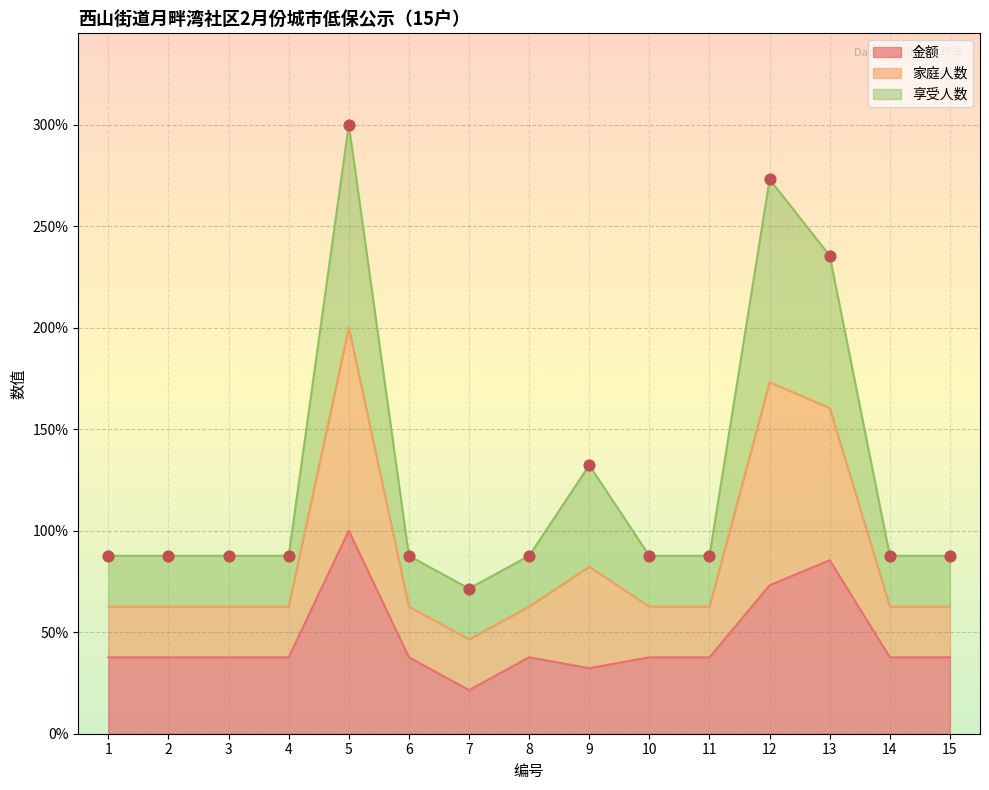

Which series contains the lowest Y value?

金额